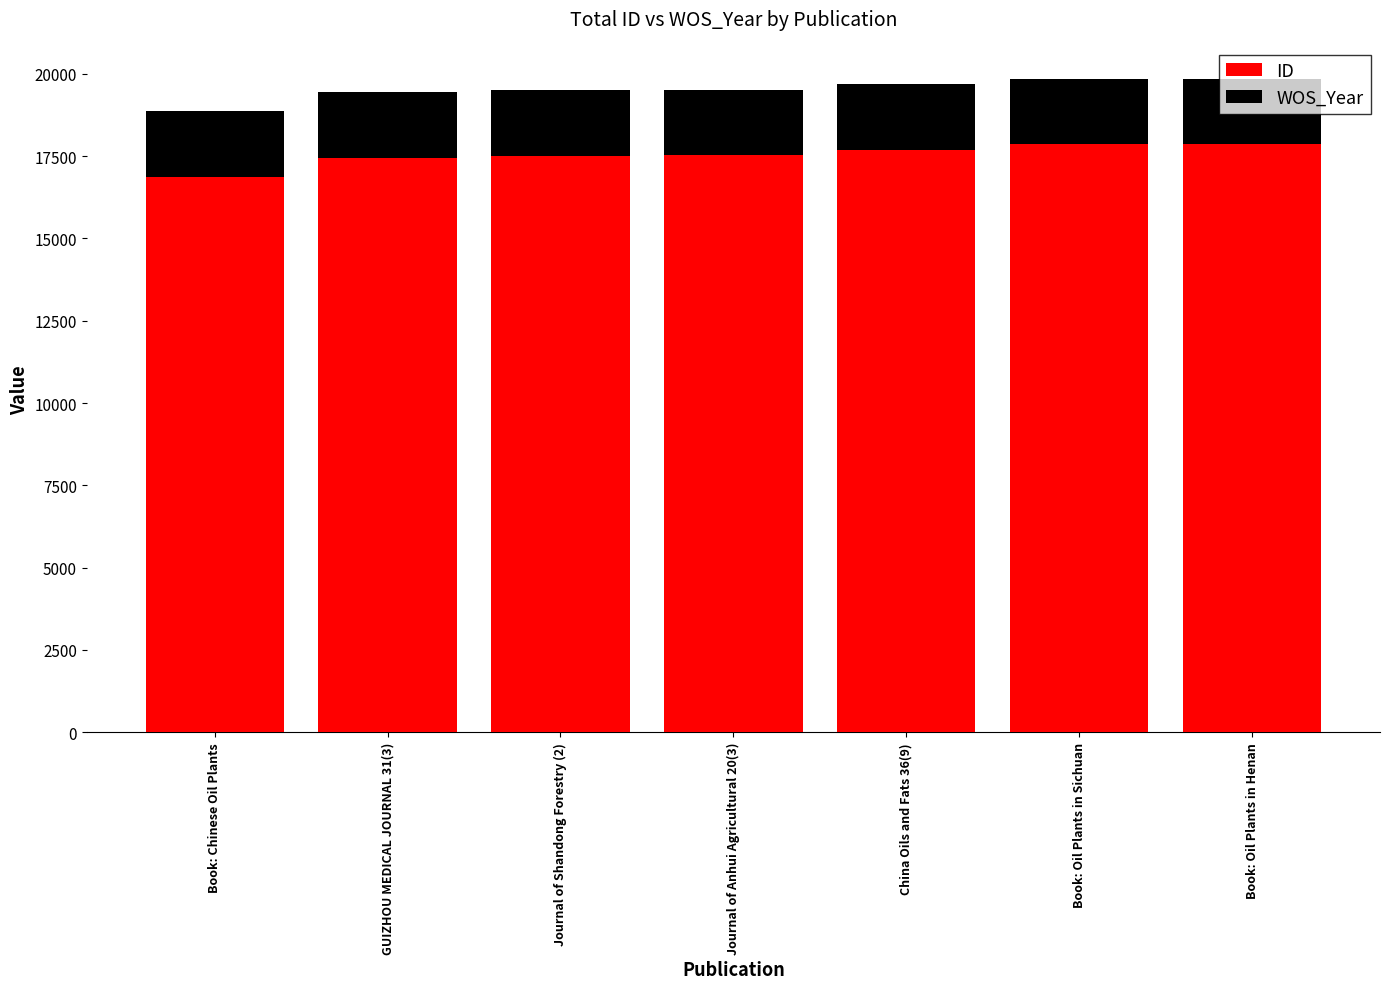

What are all the series names shown in the legend?

ID, WOS_Year